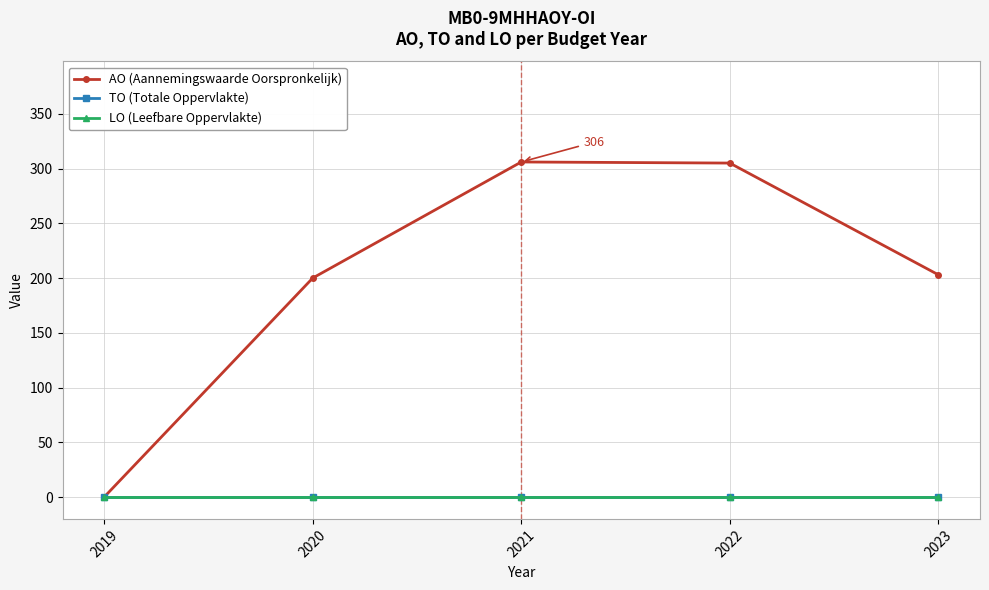

Which category has the lowest value in the AO (Aannemingswaarde Oorspronkelijk) series?

2019